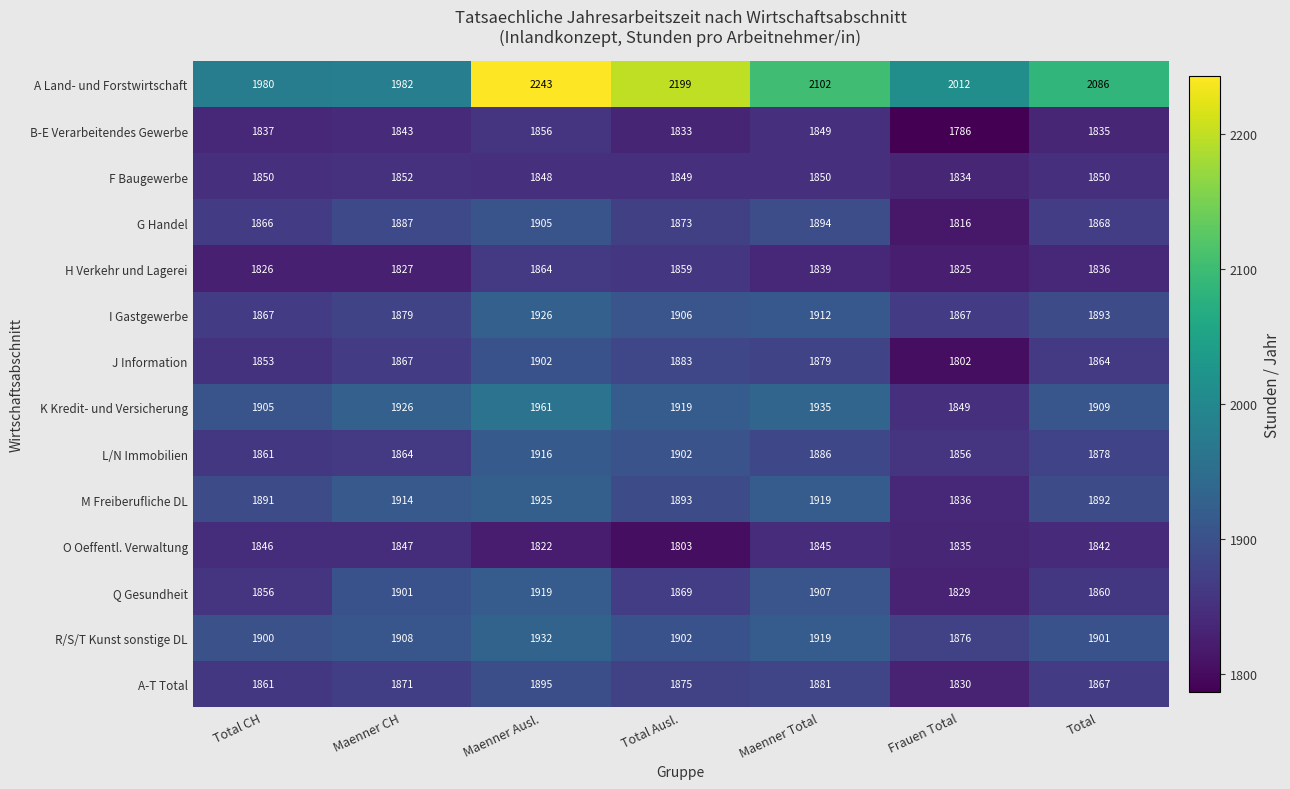

Is it true that Q Gesundheit equals 520 at Maenner Total?

False